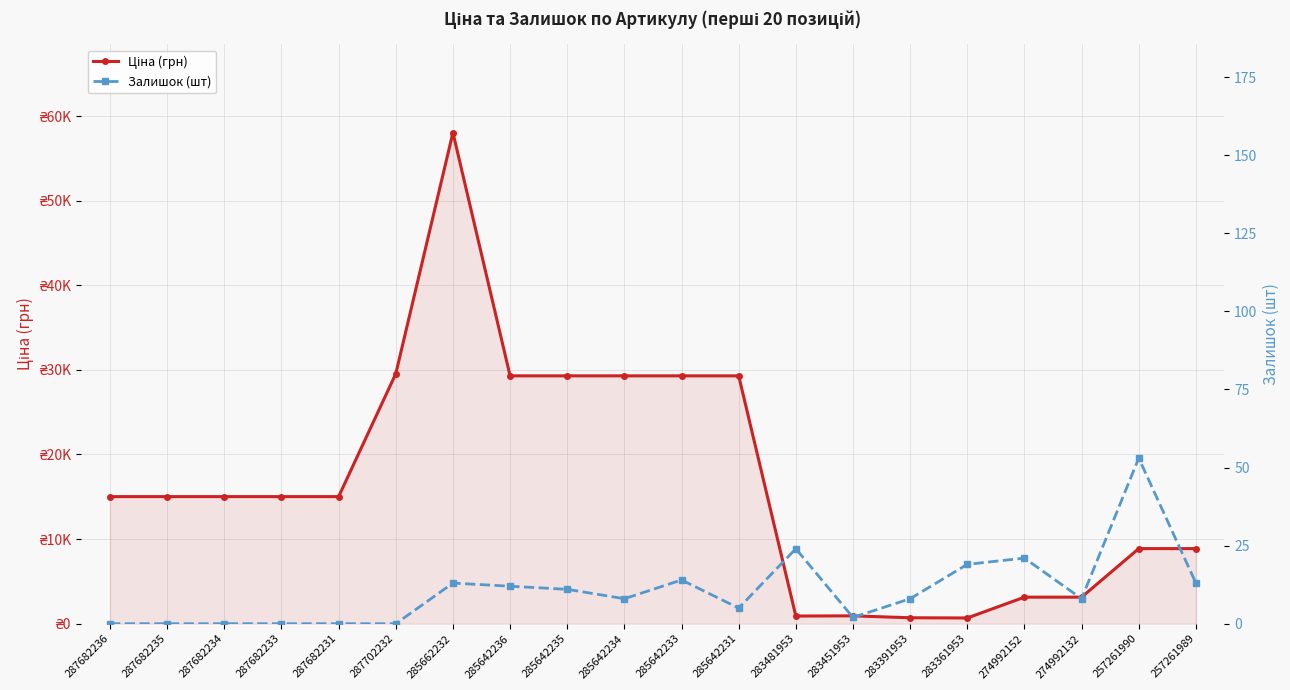

How many lines are shown in the chart?

2